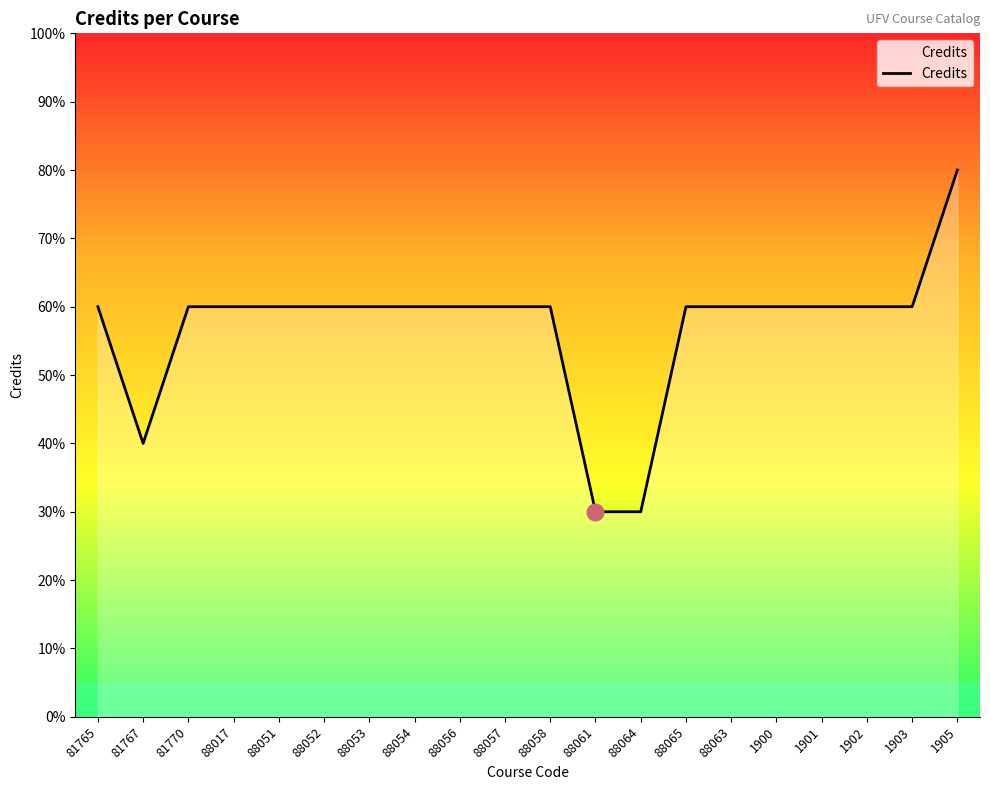

Is this an area chart (filled region under the line)?

Yes